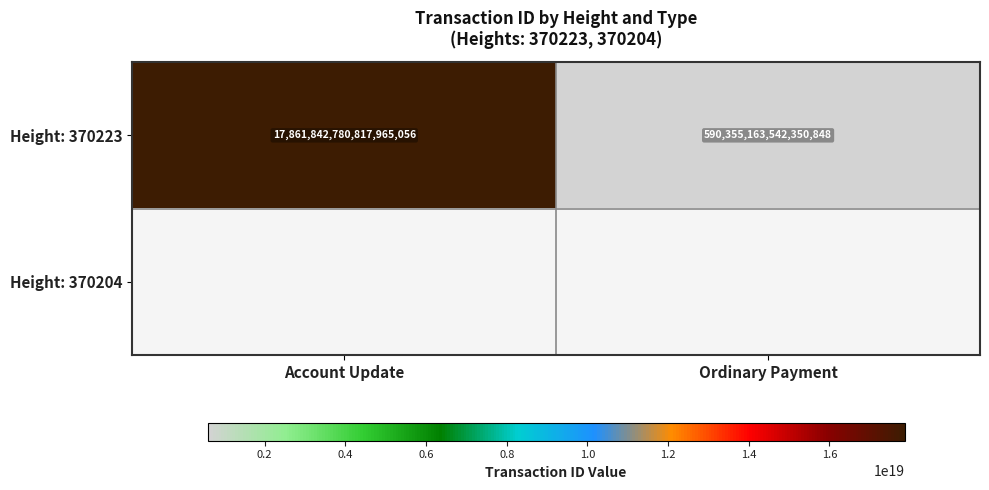

How many data points in Height: 370223 are less than 17861842780817965056?

1